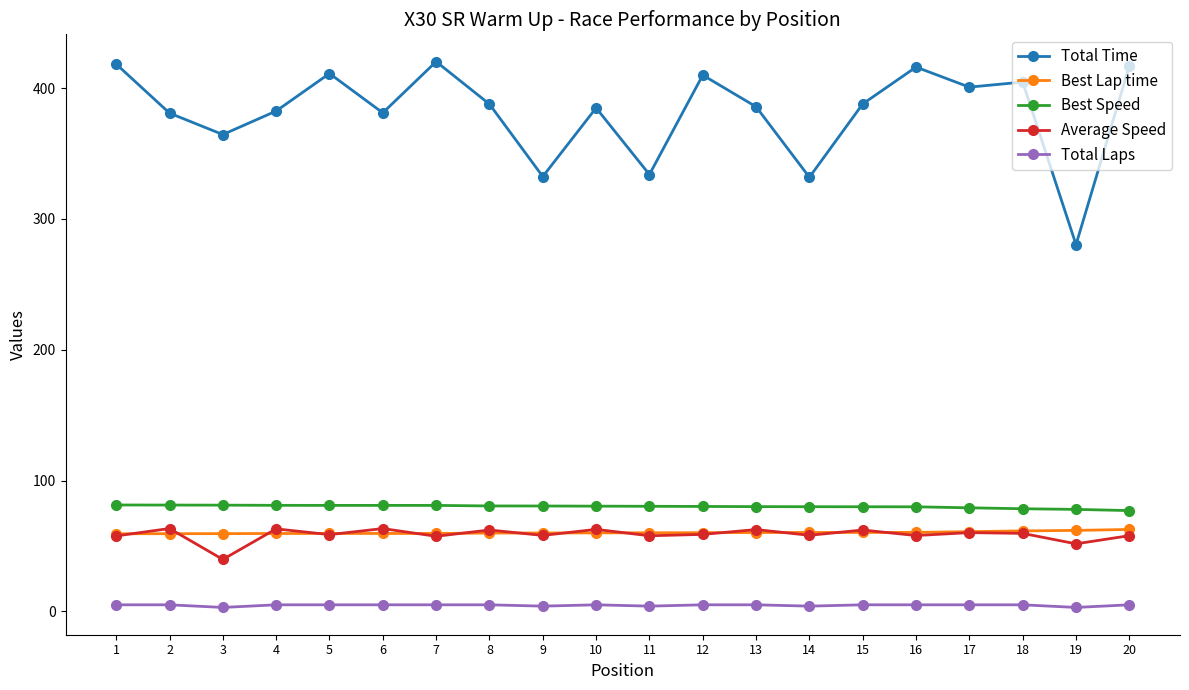

Is it true that Total Time equals 94.2 at 15?

False